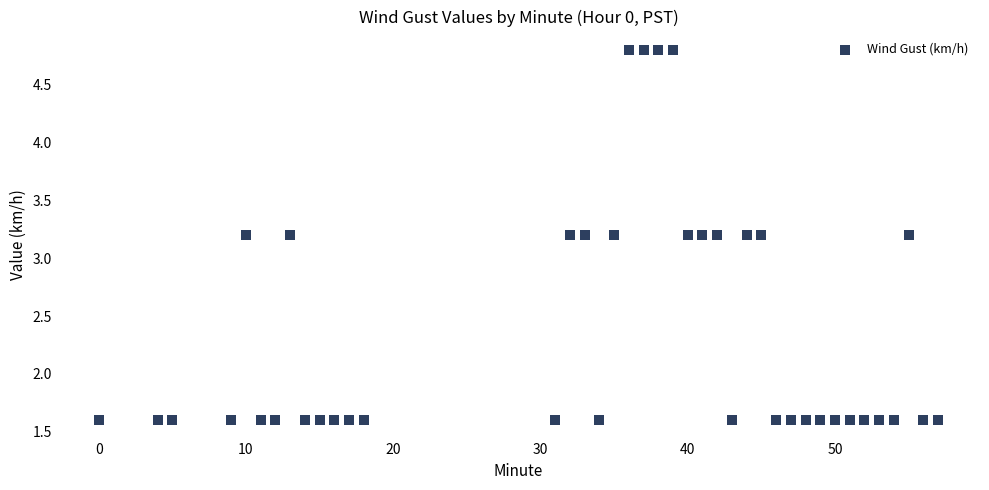

What is the range of X values (max minus min)?

57.0